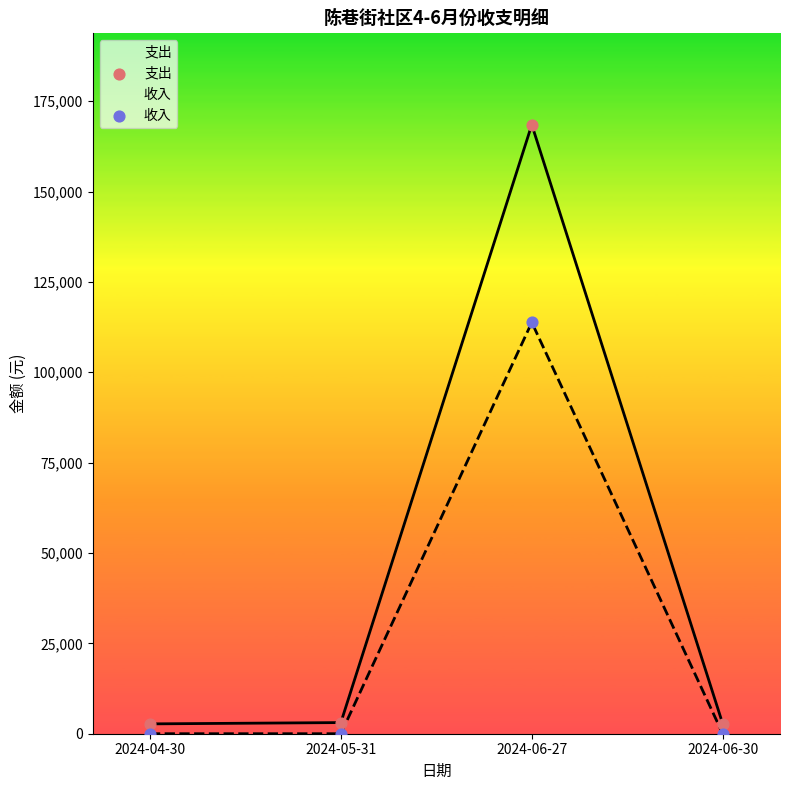

What is the total value across all series at 2024-06-27?

282300.0